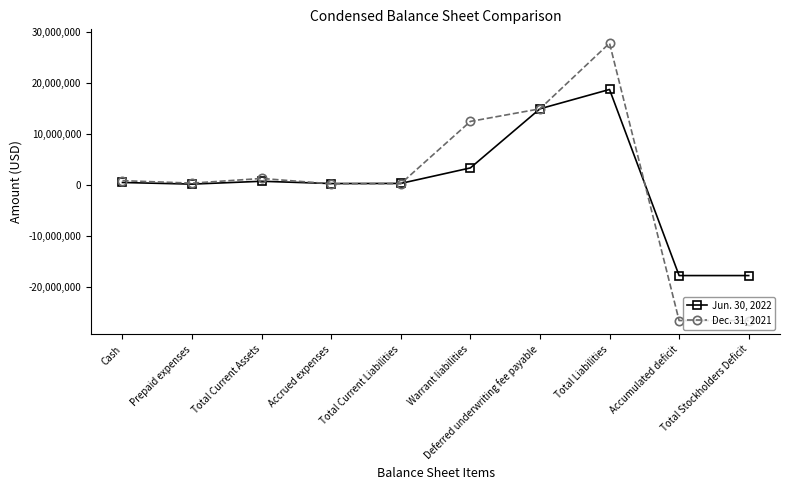

How many data points does each series have?

10